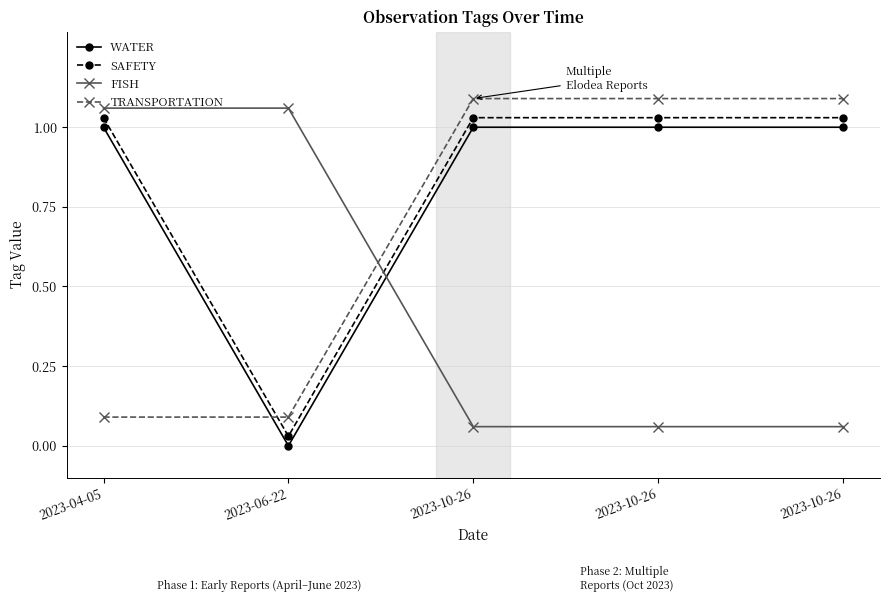

The WATER series shows 0.0 at 2023-06-22. True or false?

True